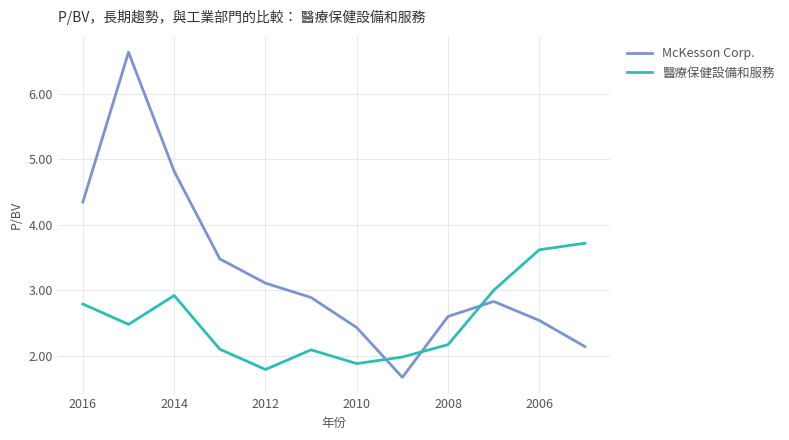

What are all the series names shown in the legend?

McKesson Corp., 醫療保健設備和服務